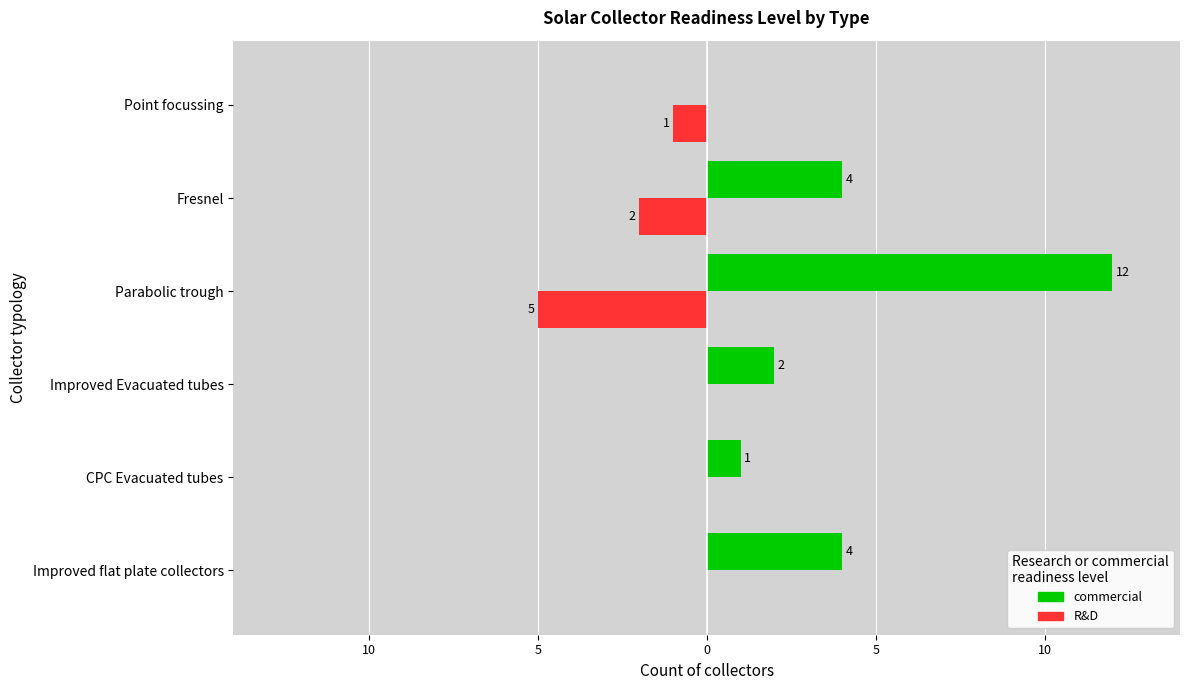

What are all the series names shown in the legend?

commercial, R&D